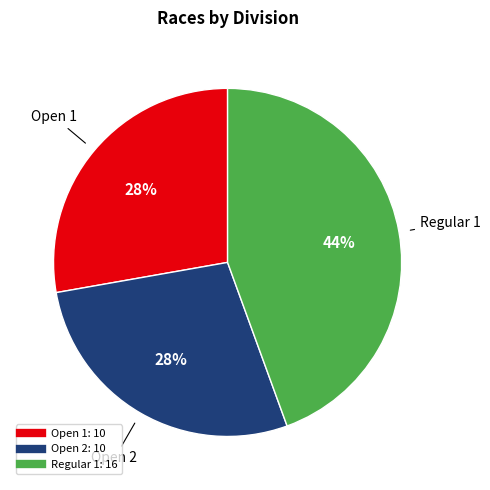

How many slices are in this pie chart?

3